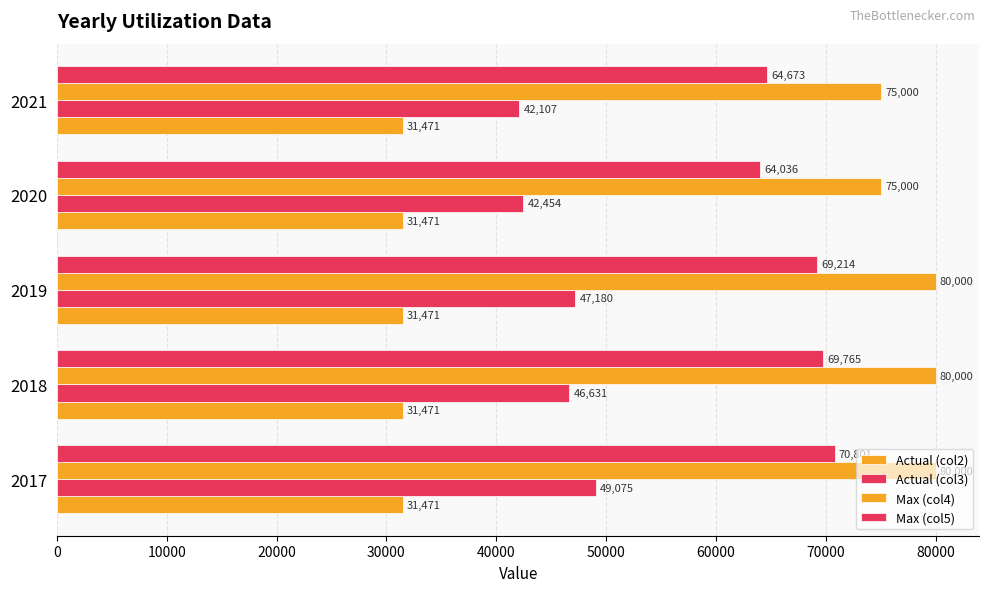

How many data points does each series have?

5